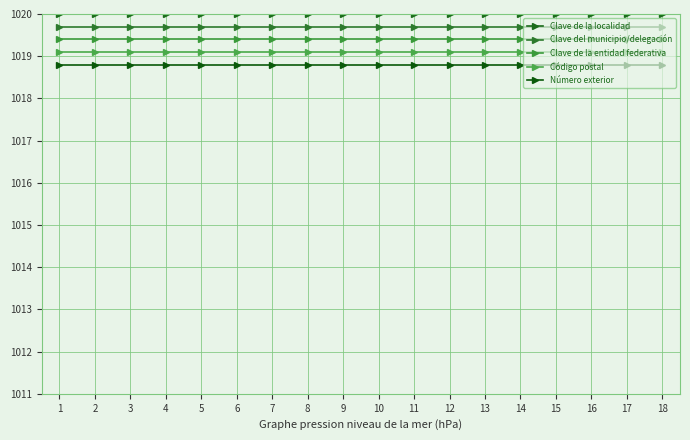

Which series has the widest spread of values?

Clave de la localidad